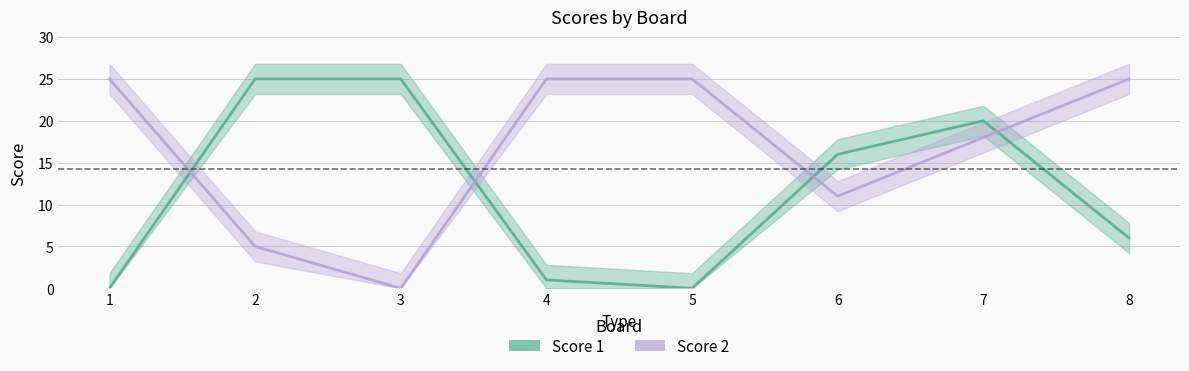

Which series has the largest range (max minus min)?

Score 1